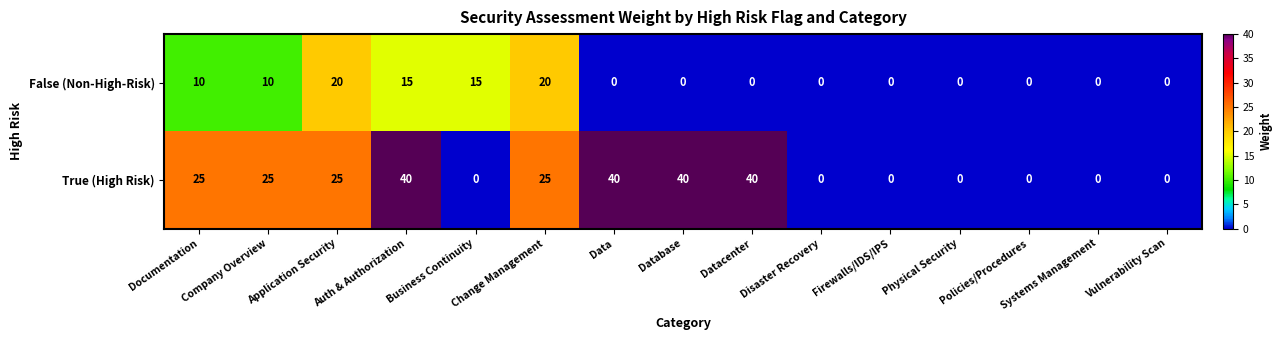

Rank the series by their average value, from lowest to highest.

False (Non-High-Risk), True (High Risk)